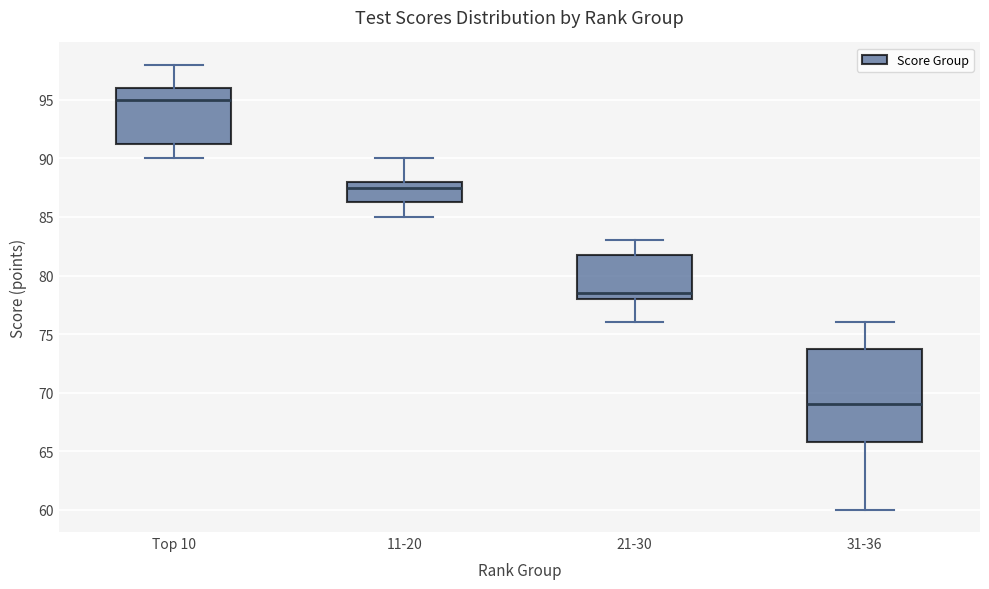

Which box has the lowest median line?

31-36